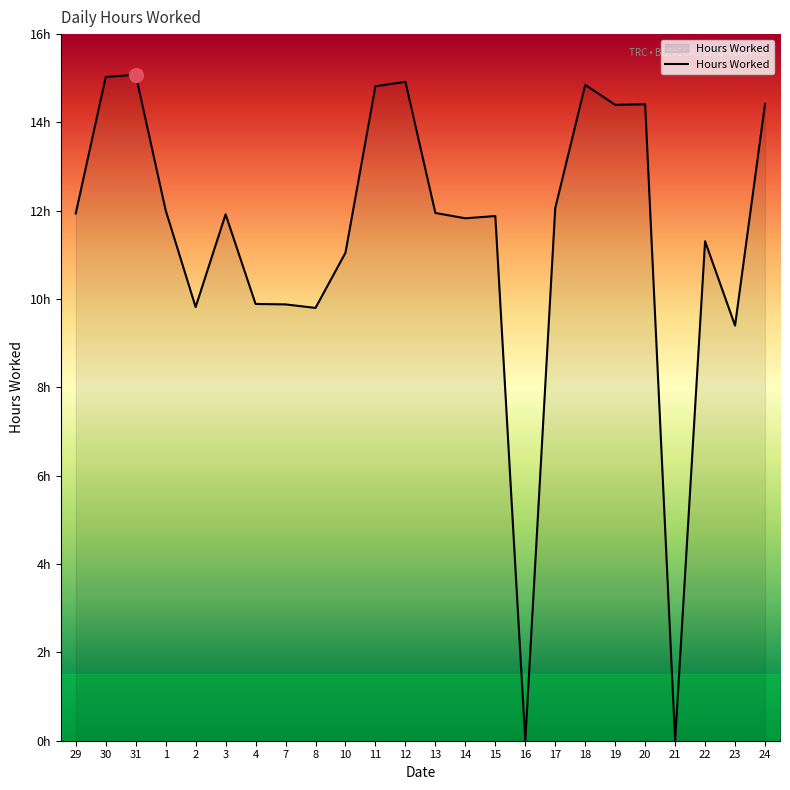

What is the sum of the values at 3 and 21?

11.9